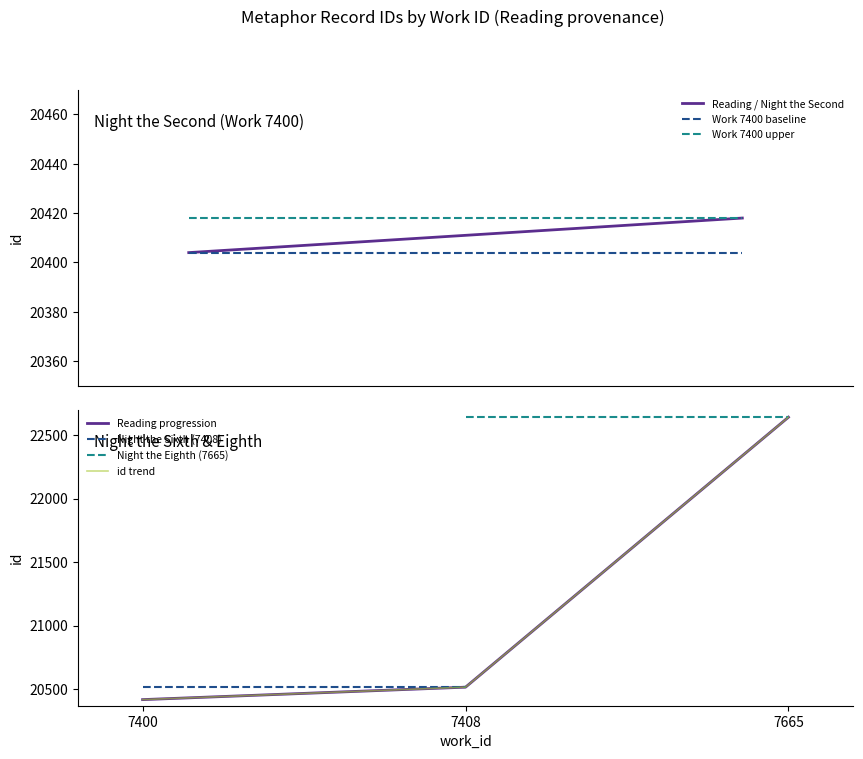

What is the difference between the second highest and second lowest values?

98